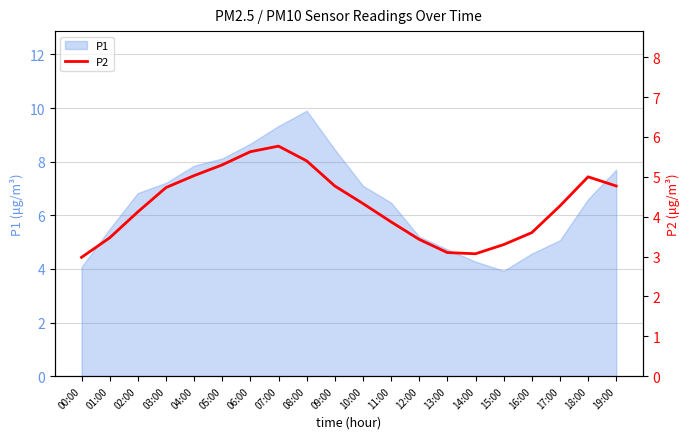

Where is the data nearest to the value 4?

02:00